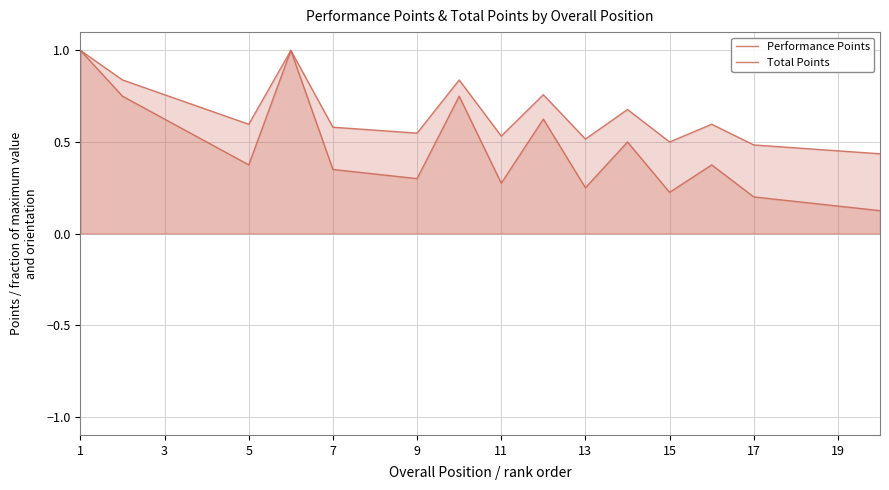

Does the chart have visible grid lines?

Yes